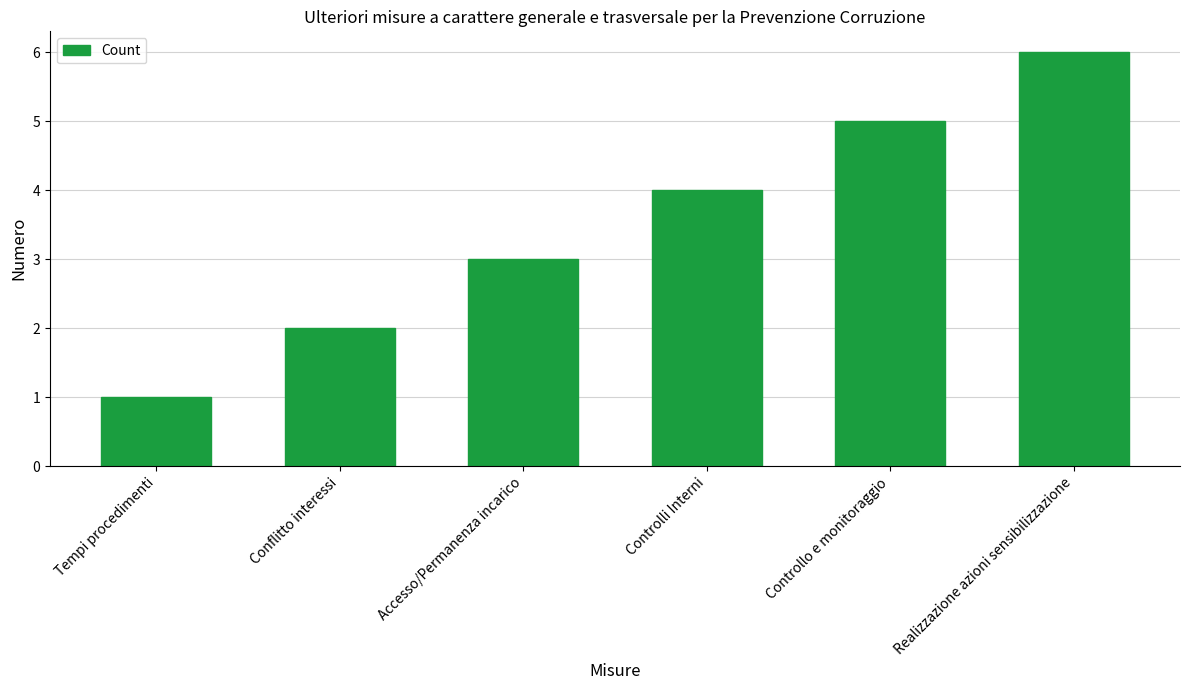

Approximately how many times larger is the value at Conflitto interessi compared to Realizzazione azioni sensibilizzazione?

0.3